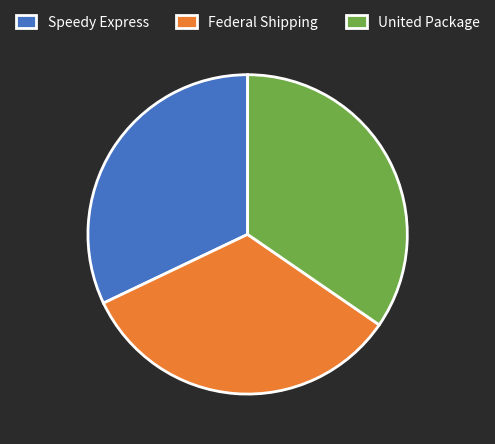

True or false: Federal Shipping accounts for 33% of the total.

True